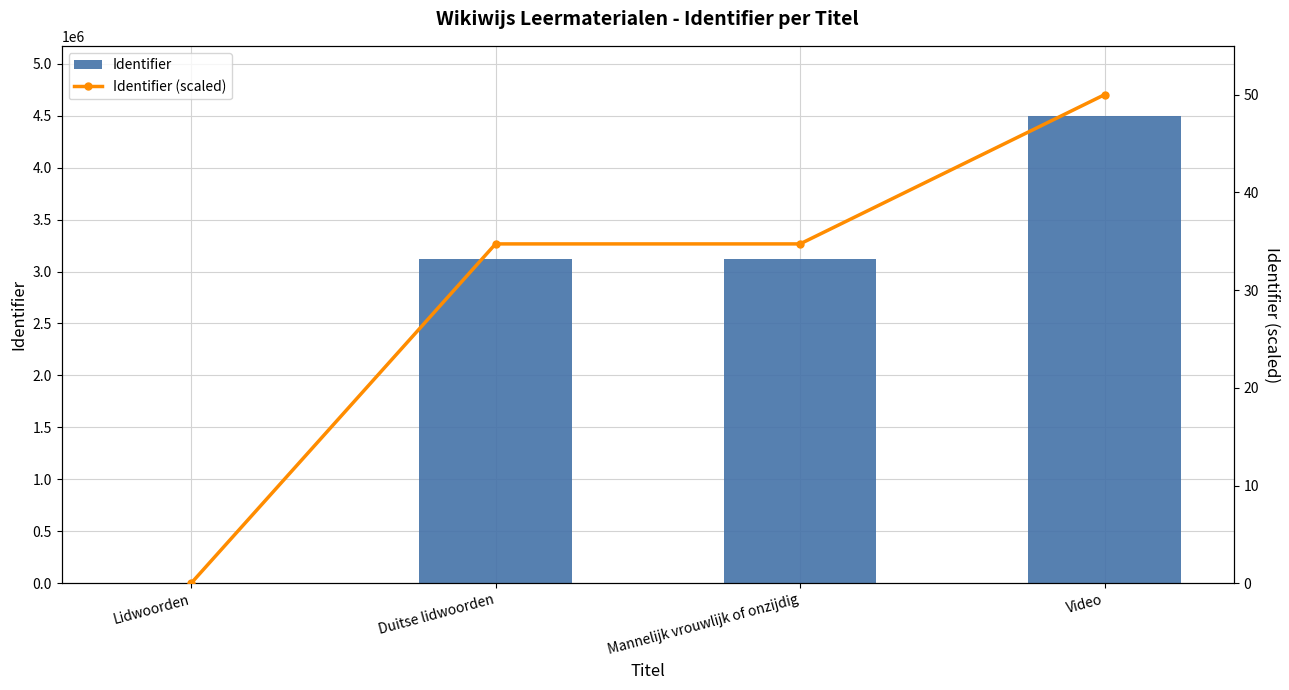

Is it true that Identifier equals 1345672.2 at Duitse lidwoorden?

False